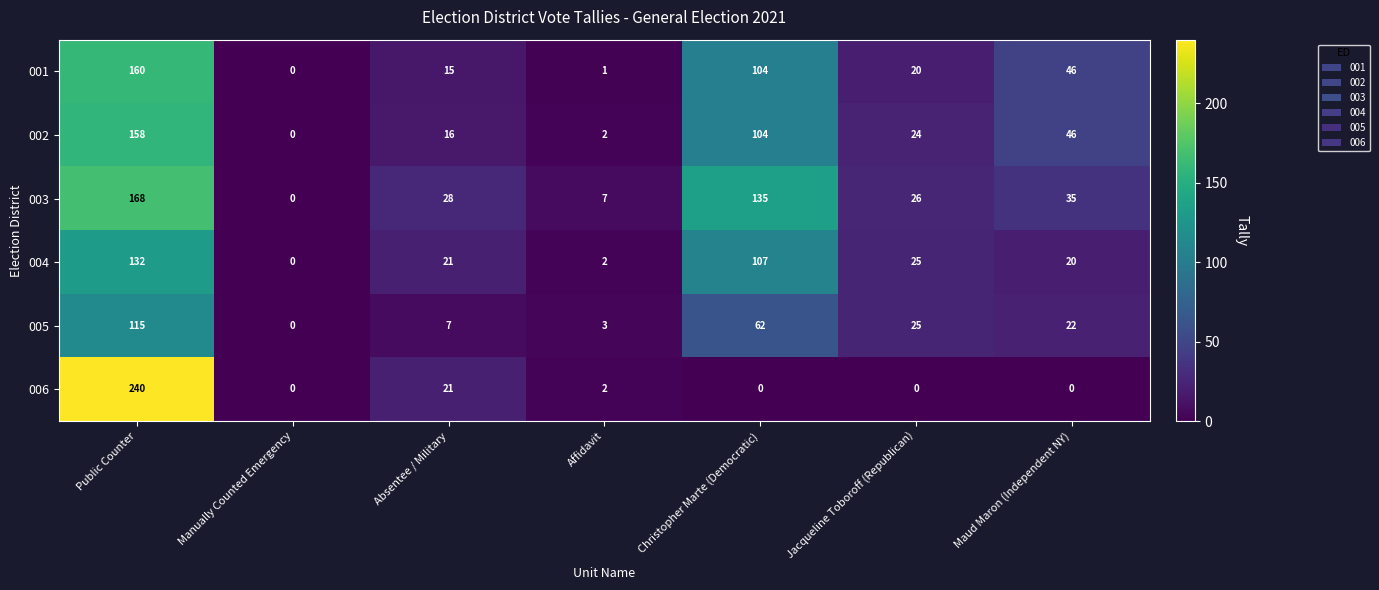

What is the sum of all 004 values?

307